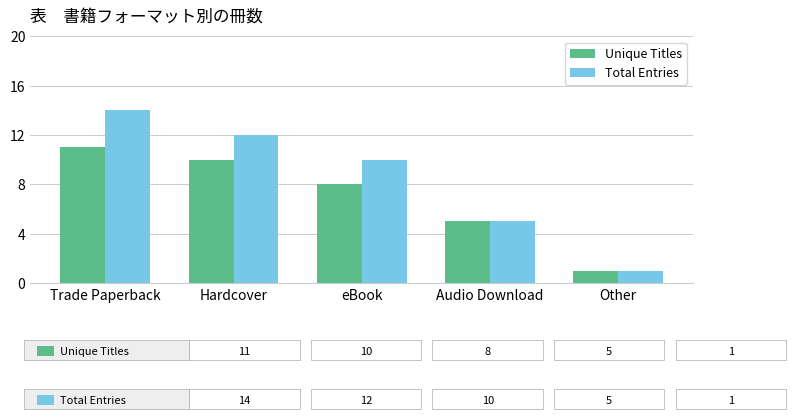

How many values in the Unique Titles series are below 8?

2